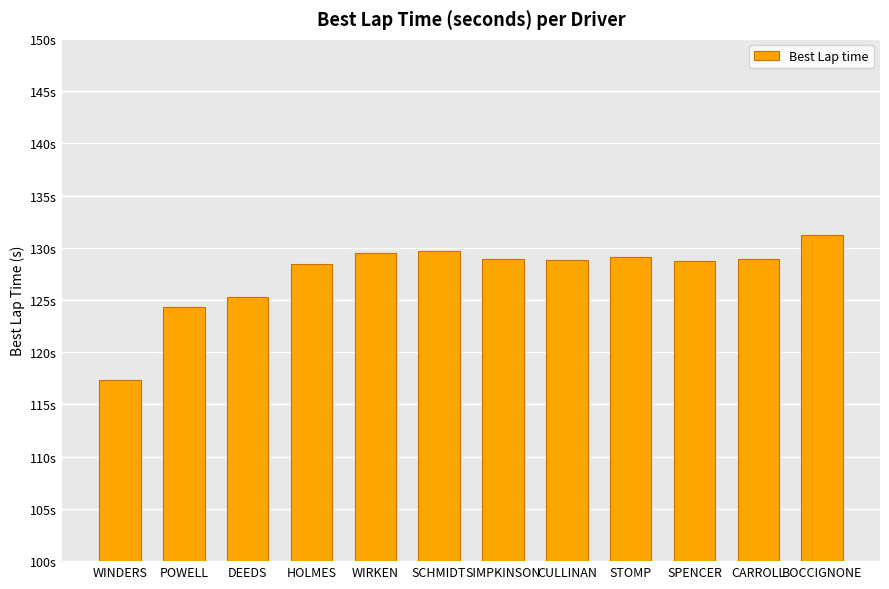

What is the approximate value at STOMP?

129.1